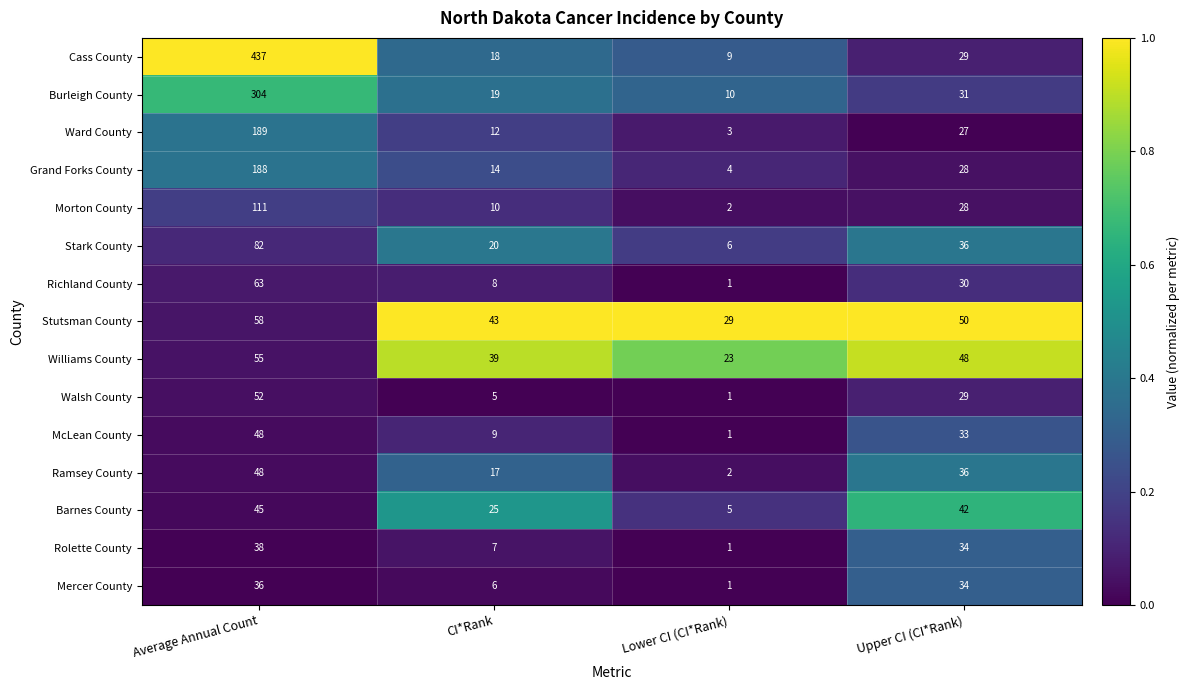

Which series has the largest total across all categories?

Cass County